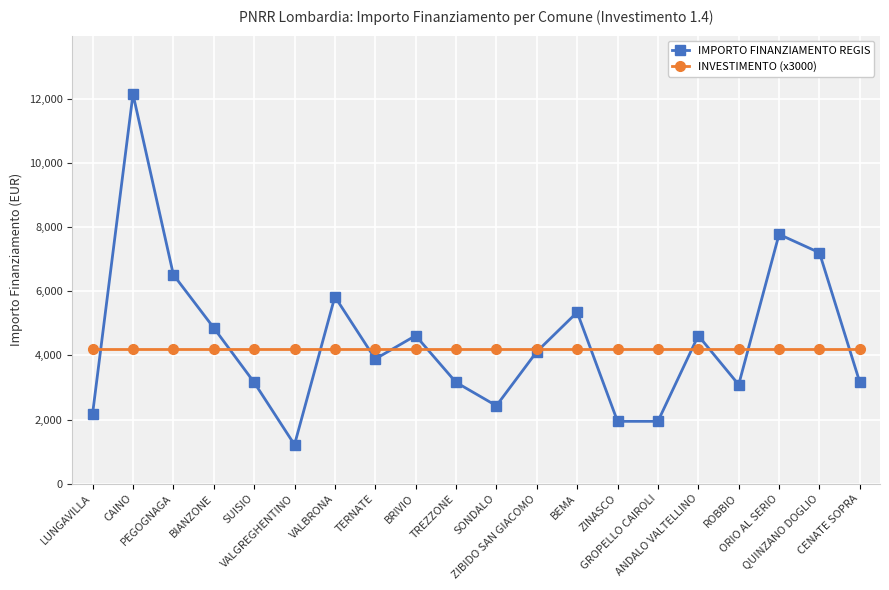

True or false: IMPORTO FINANZIAMENTO REGIS has a value of 7047 at BEMA.

False